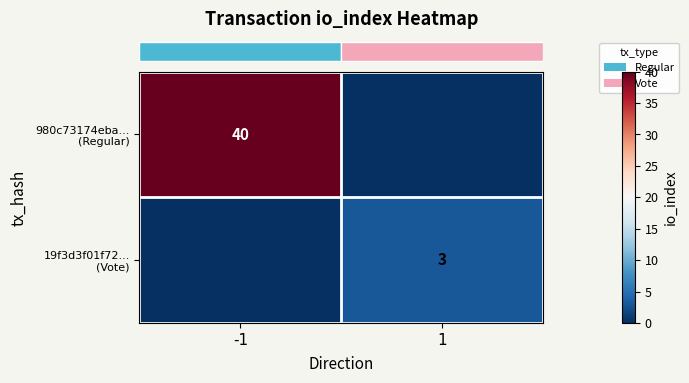

Which series changed the most between -1 and 1?

row_0